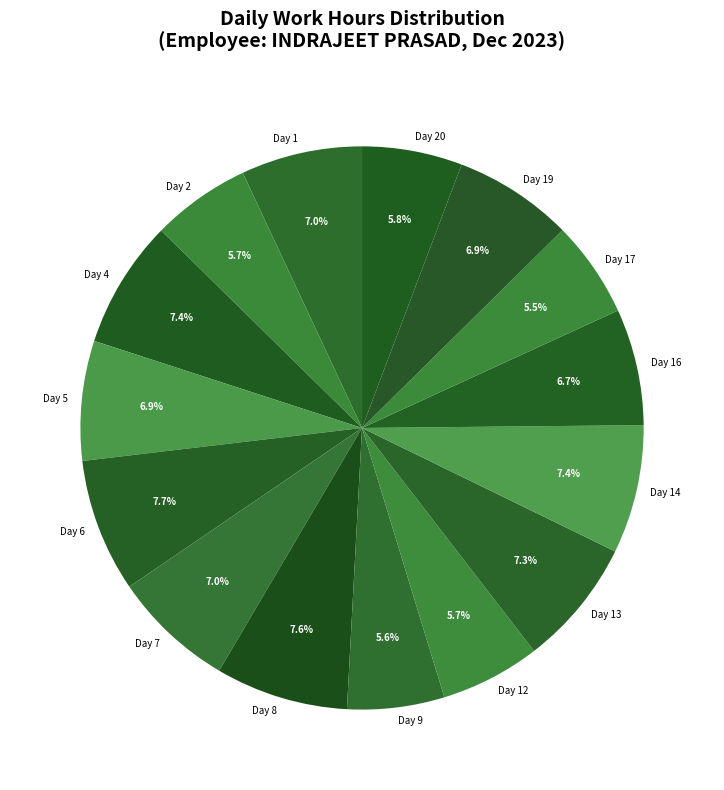

How many slices are in this pie chart?

15